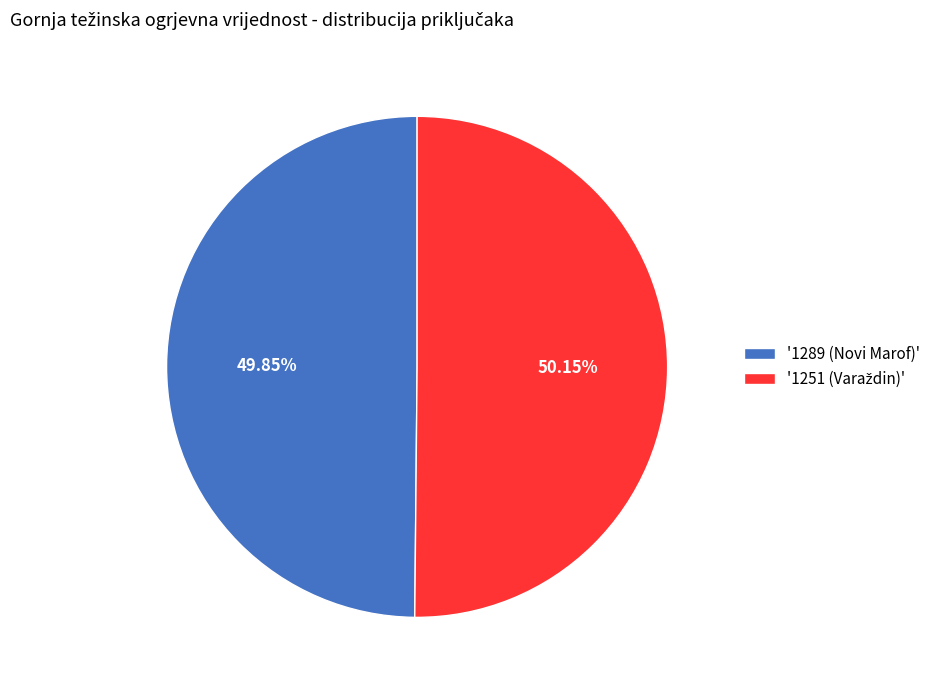

Is there a majority slice in this chart?

Yes